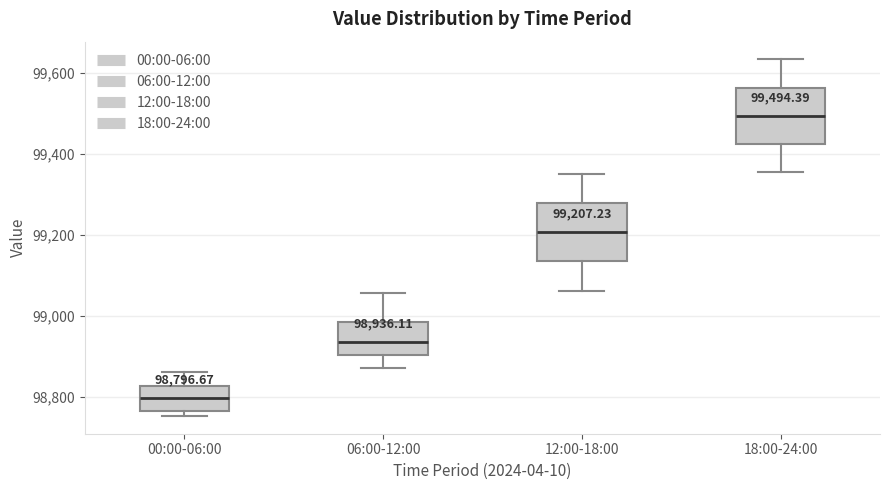

Which box has the highest median line?

18:00-24:00